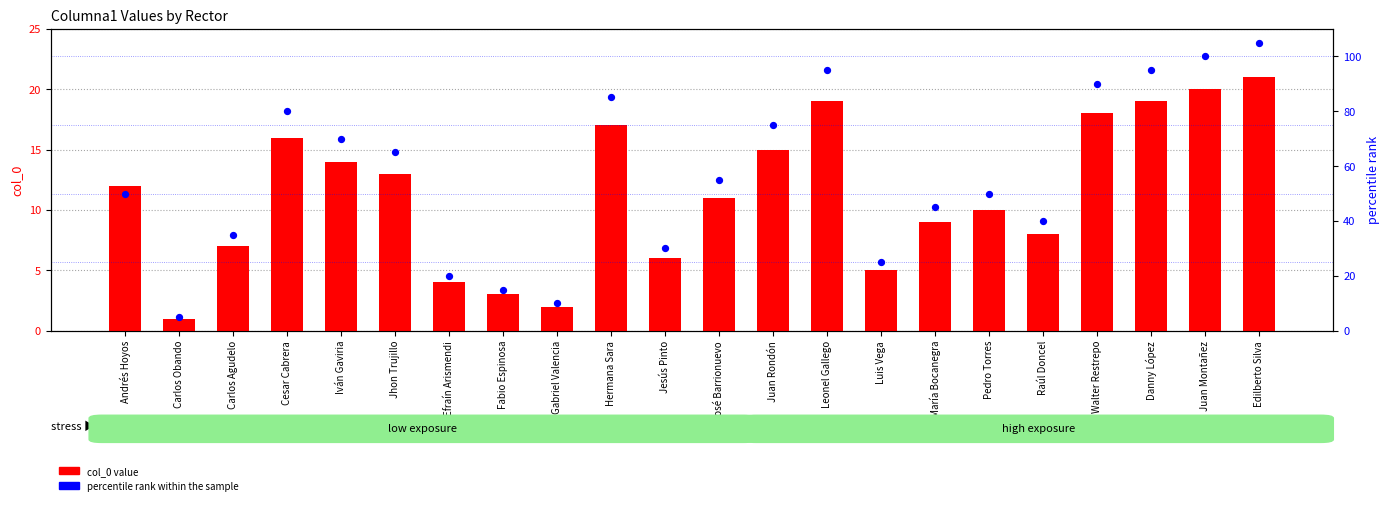

Is the value of percentile rank within sample at Gabriel Valencia greater than the value of col_0 value at Iván Gaviria?

No